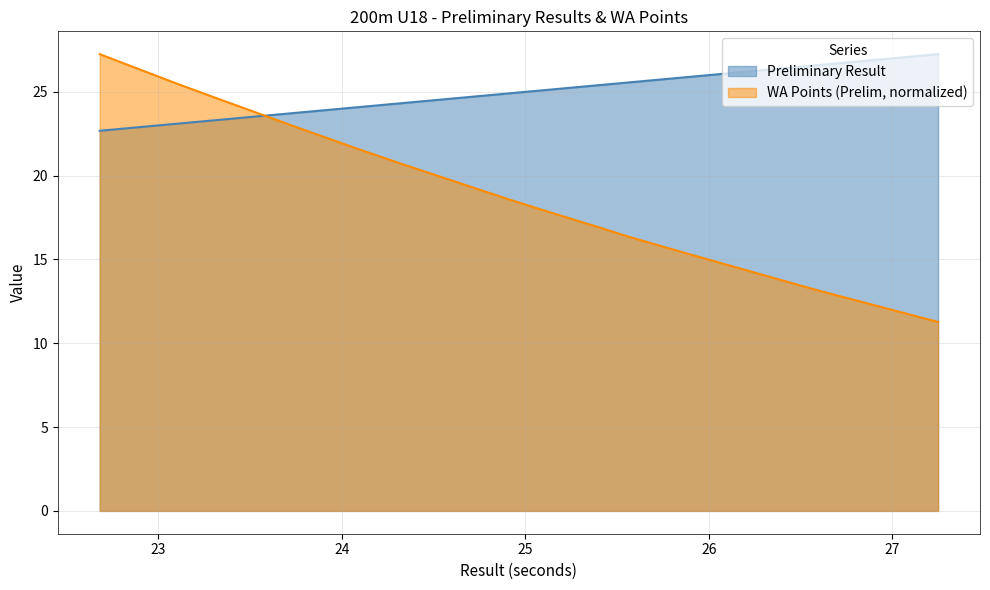

Reading left to right, transcribe all the data shown in this chart.

Preliminary Result: Ričards Peders=22.7	Francis Gustavs Gelpers=23.1	Ģirts Šenkevics=23.3	Marks Šteinerts=23.8	Dēvids Geks=24.1	Kristers Kriķis=24.3	Artis Podziņš=24.4	Ralfs Velmers=24.4	Jānis Sproga=24.9	Arturs Borovojs=25.1	Deivids Uļskis=25.4	Jānis Krūmiņš=25.4	Dāvids Liziņš=25.6	Raens Marko Rozenbergs=25.6	Haralds Kriščuns=25.9	Rolands Dumbra=26.6	Jaroslavs Zavertailo=26.7	Adrians Pukne=27.2
WA Points (Prelim): Ričards Peders=27.2	Francis Gustavs Gelpers=25.5	Ģirts Šenkevics=24.6	Marks Šteinerts=22.9	Dēvids Geks=21.7	Kristers Kriķis=20.6	Artis Podziņš=20.6	Ralfs Velmers=20.6	Jānis Sproga=18.6	Arturs Borovojs=18.1	Deivids Uļskis=17.1	Jānis Krūmiņš=16.9	Dāvids Liziņš=16.4	Raens Marko Rozenbergs=16.4	Haralds Kriščuns=15.4	Rolands Dumbra=13.2	Jaroslavs Zavertailo=12.9	Adrians Pukne=11.3